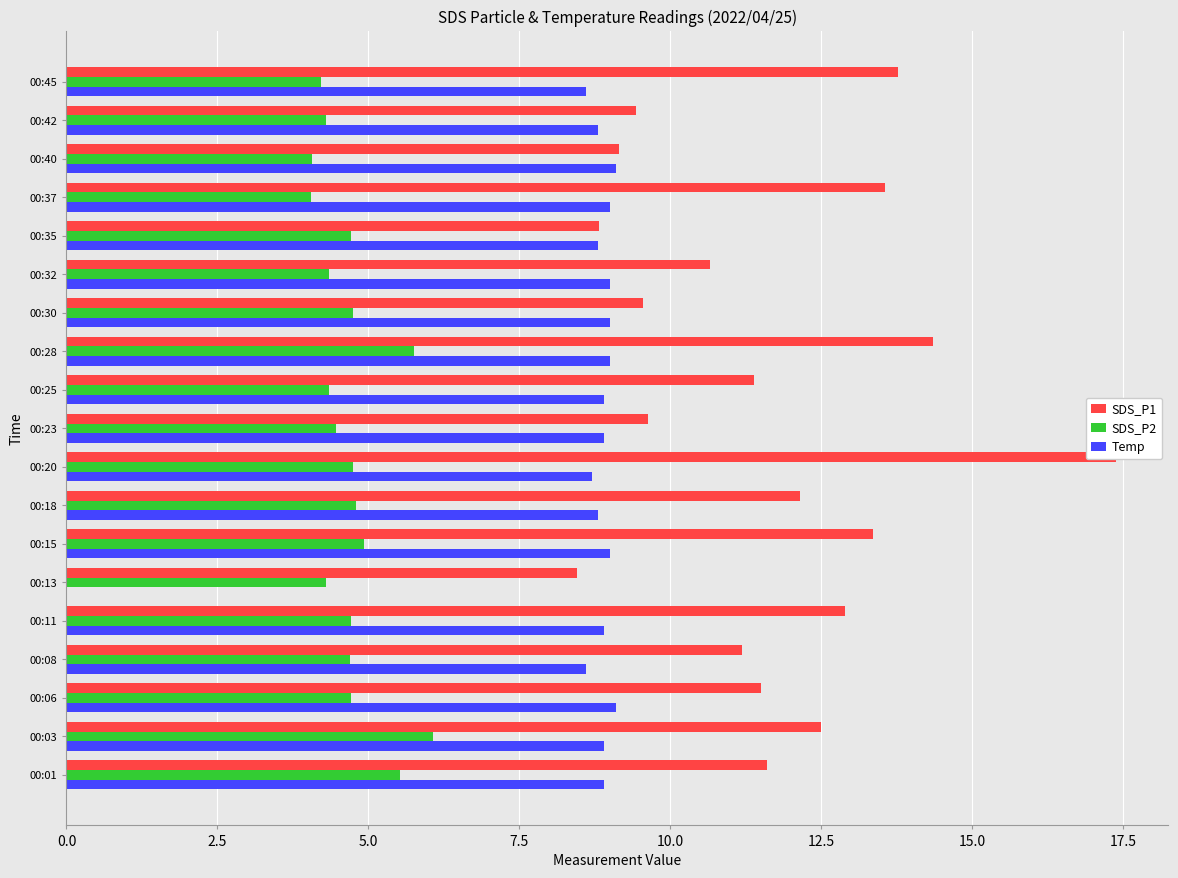

Is it true that SDS_P1 equals 11.6 at 00:01?

True